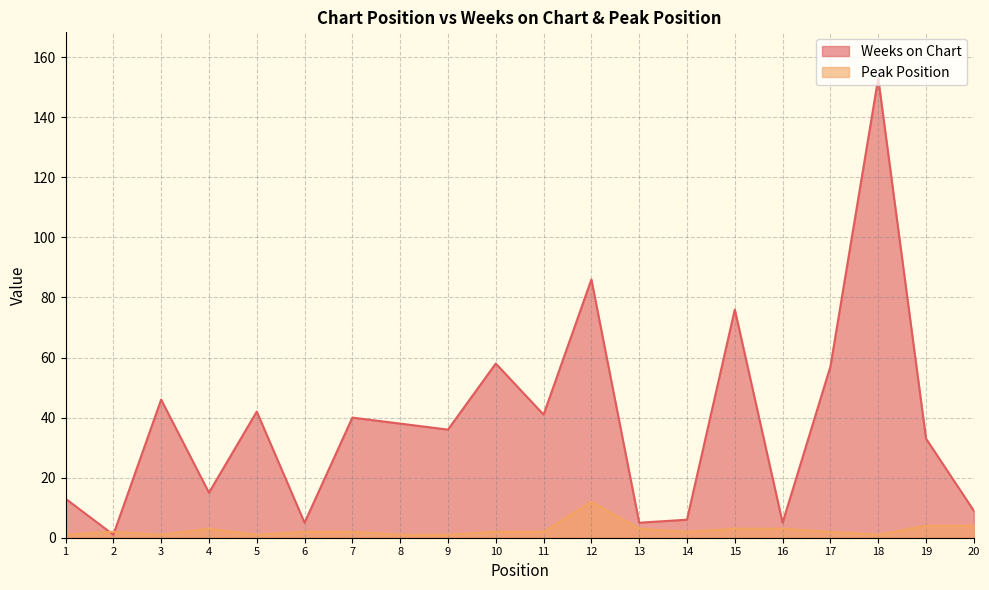

After their last crossing, which series has the higher values: Weeks on Chart or Peak Position?

Weeks on Chart